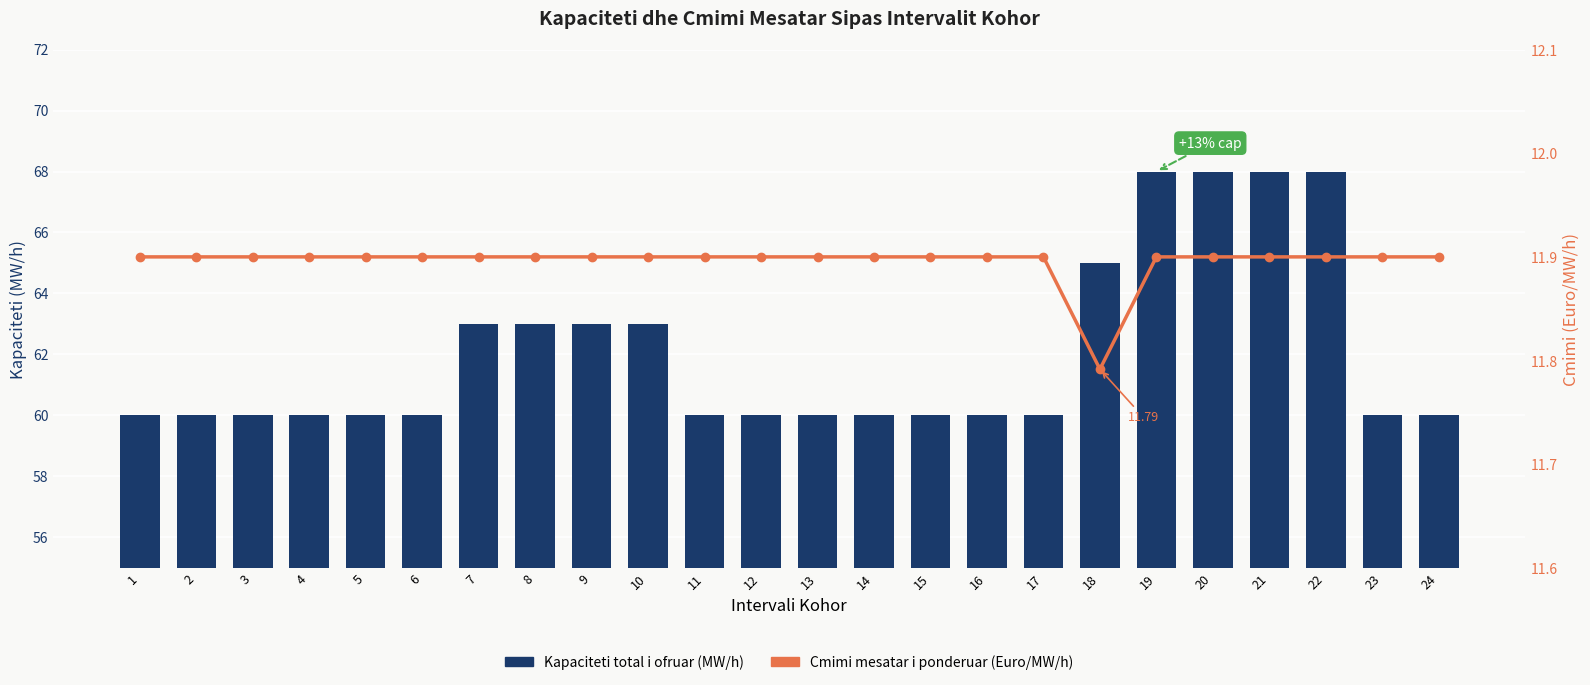

At 6, list the series in order from smallest to largest.

Cmimi mesatar i ponderuar (Euro/MW/h), Kapaciteti total i ofruar (MW/h)